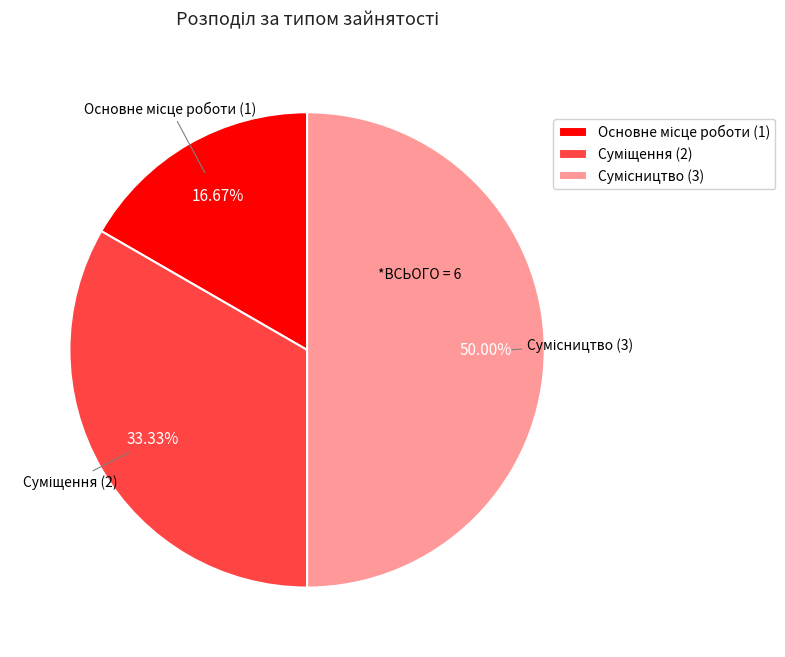

Which category has the biggest portion of the pie?

Сумісництво